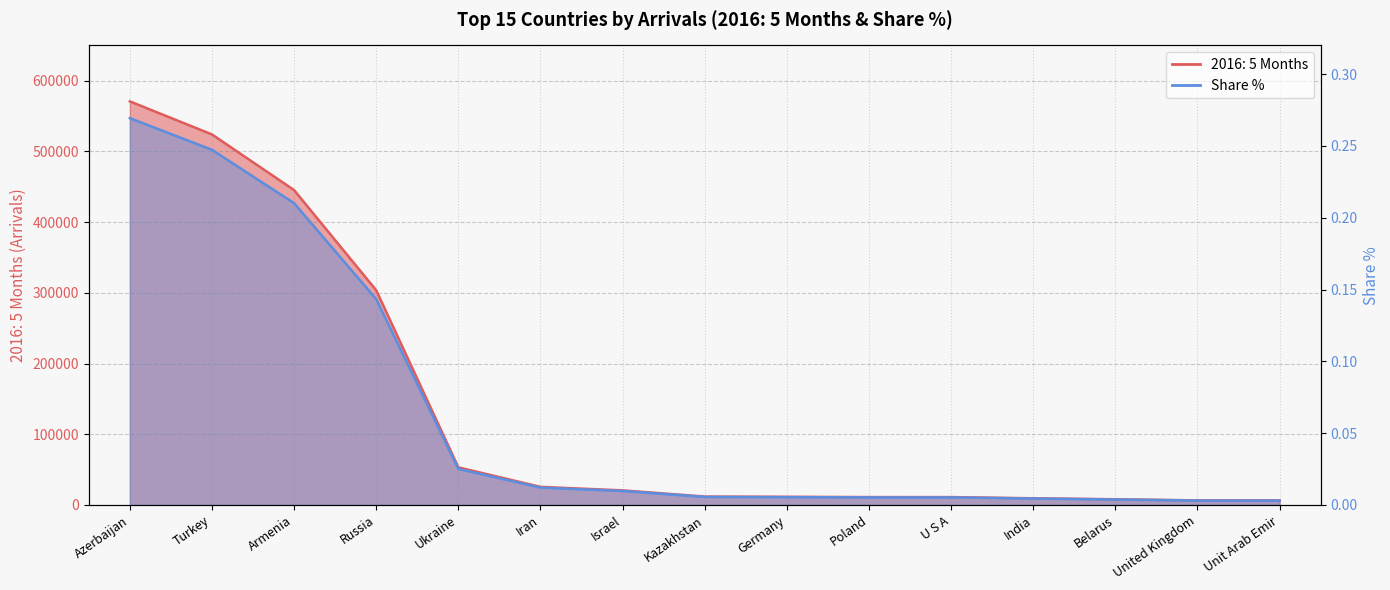

At which category does the chart reach its peak across all series?

Azerbaijan